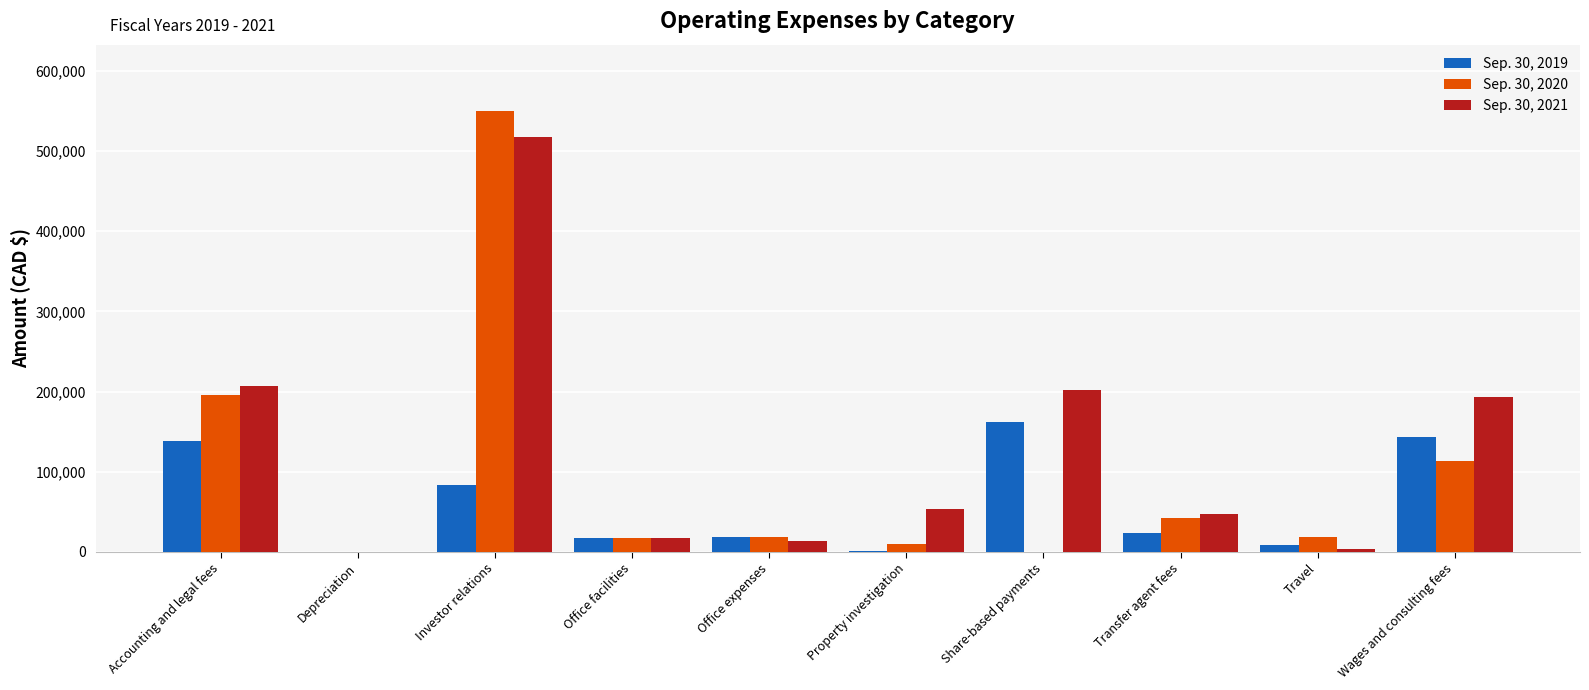

What is the total value across all series at Property investigation?

65510